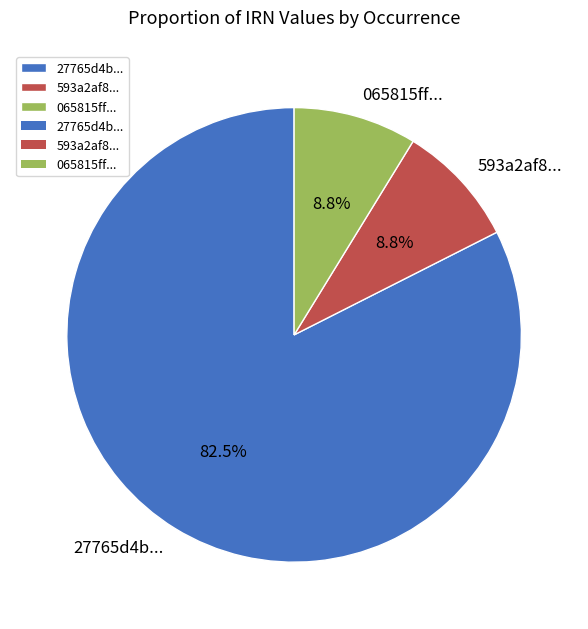

What is the ratio of the value at 27765d4b... to the value at 065815ff...?

9.4